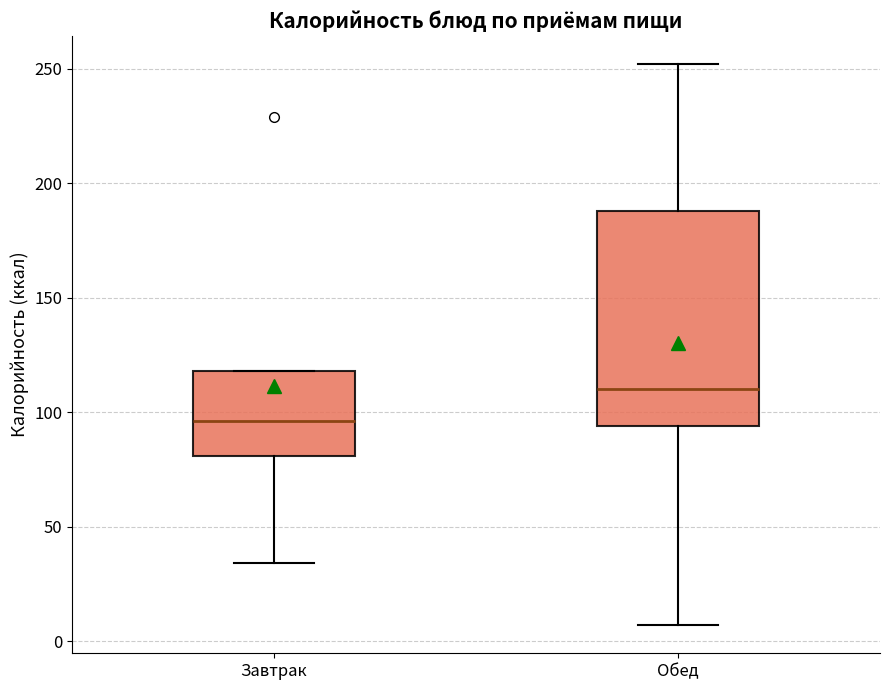

Comparing the boxes themselves (not the whiskers), which one is the tallest?

Обед